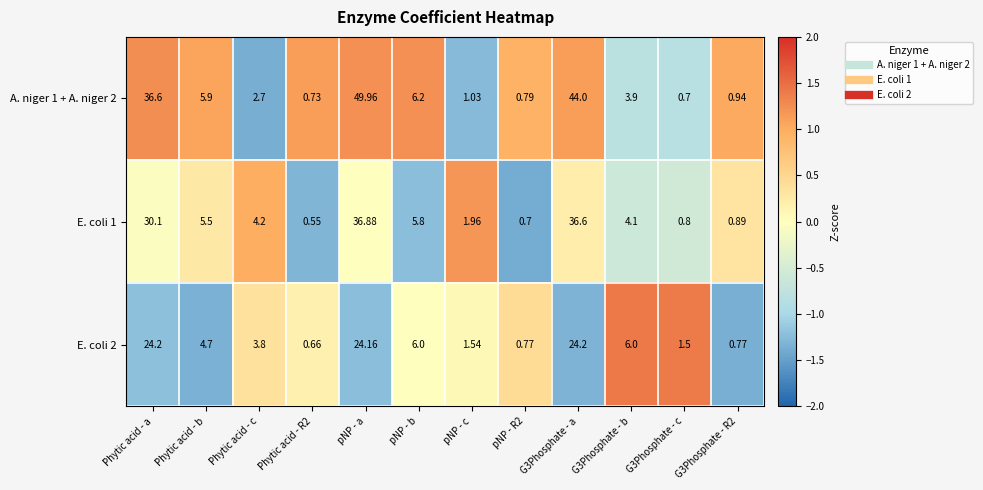

At which category is the sum across all series the highest?

pNP - a